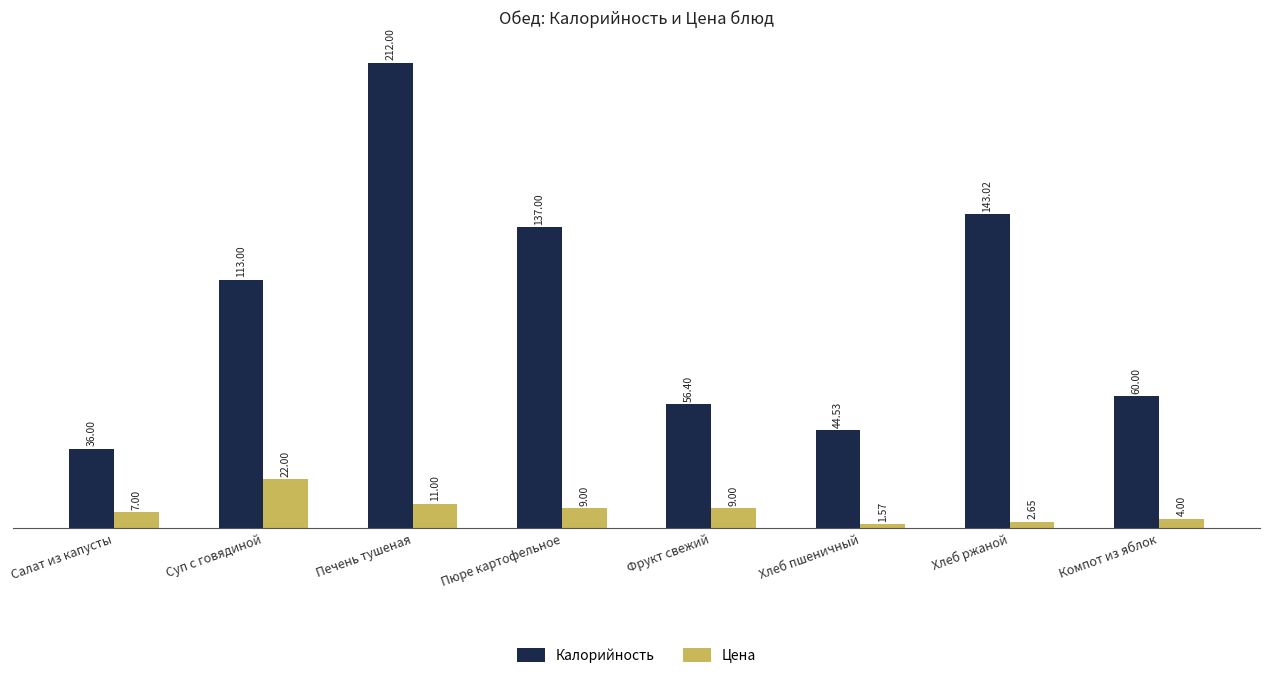

What is the difference between the highest and lowest values at Пюре картофельное?

128.0